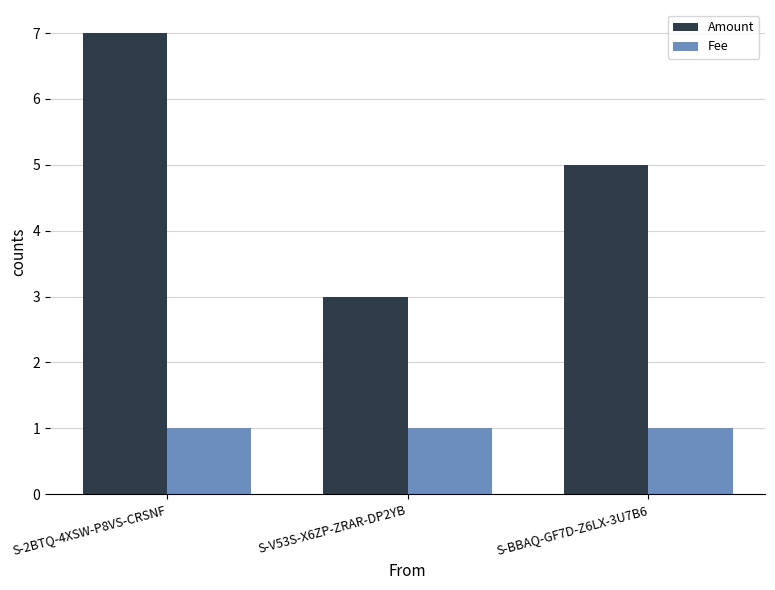

Which series has the widest spread of values?

Amount